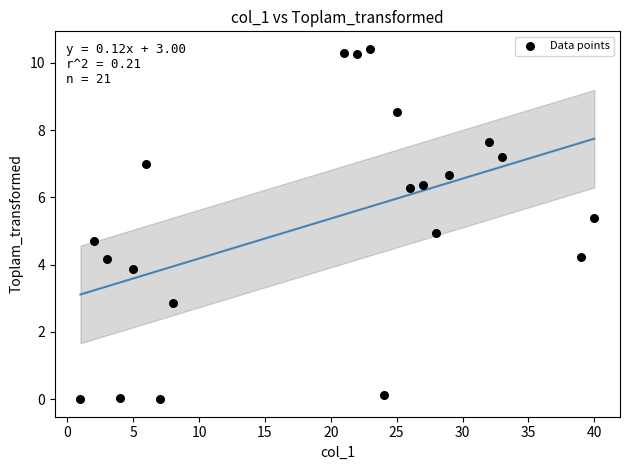

What is the range of X values (max minus min)?

39.0